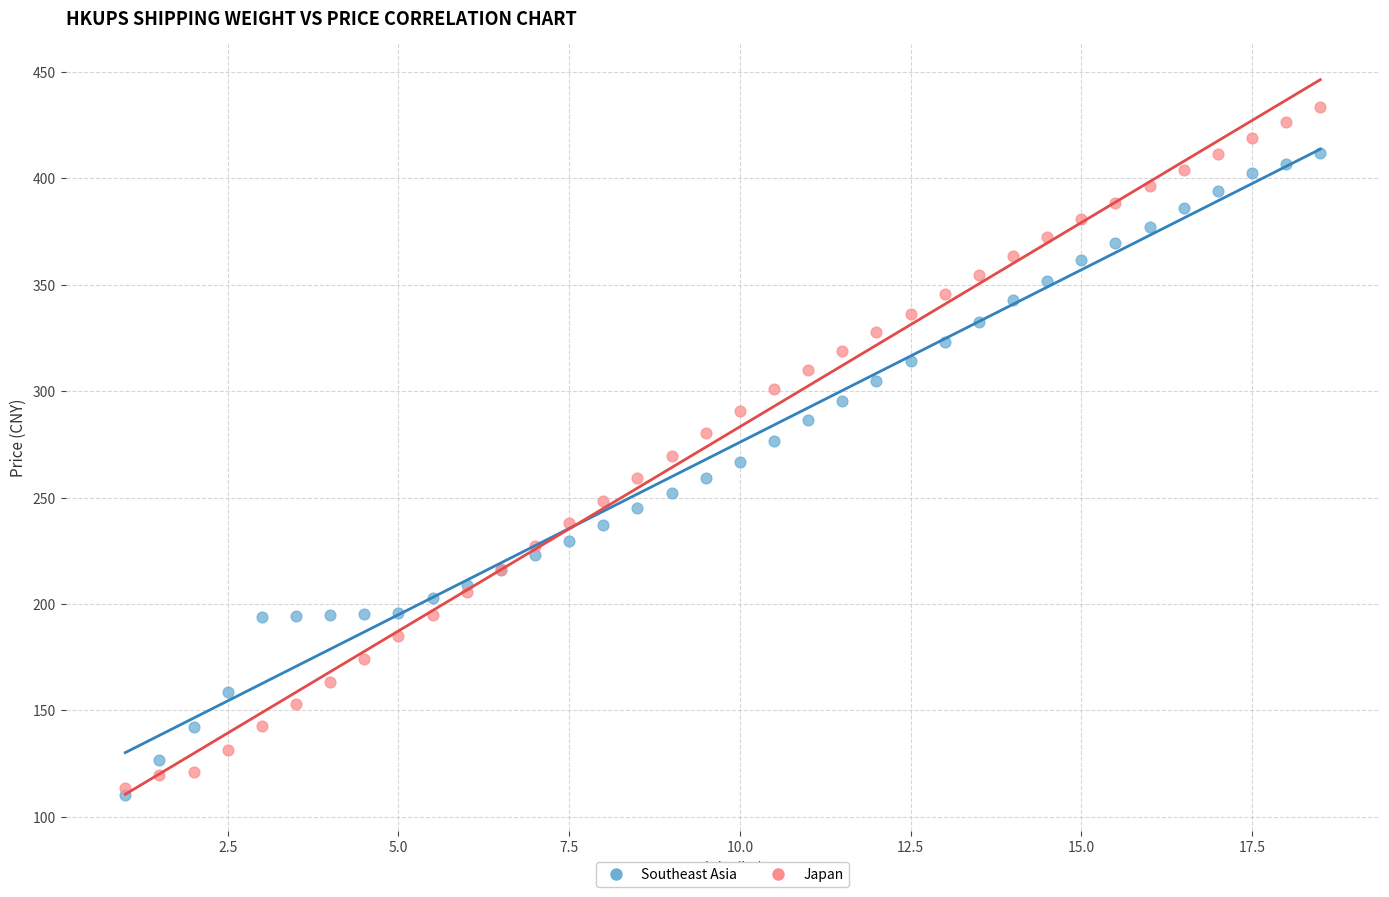

What are all the series names shown in the legend?

Southeast Asia, Japan